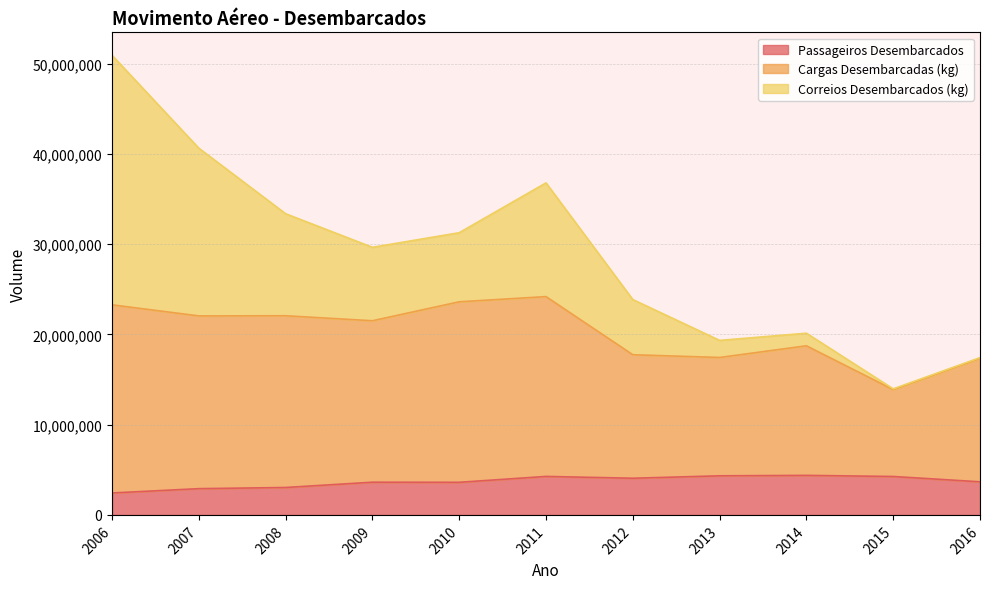

Which has a higher value, 2012 or 2010?

2012